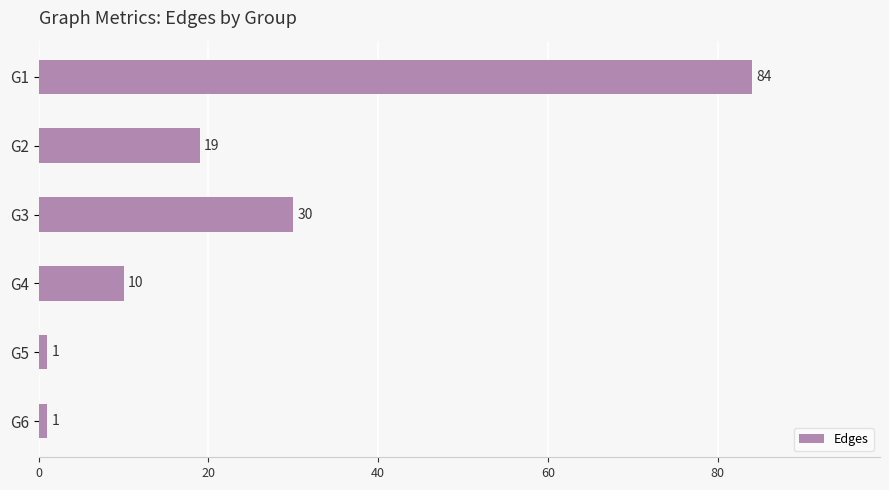

Between G2 and G1, which is larger?

G1